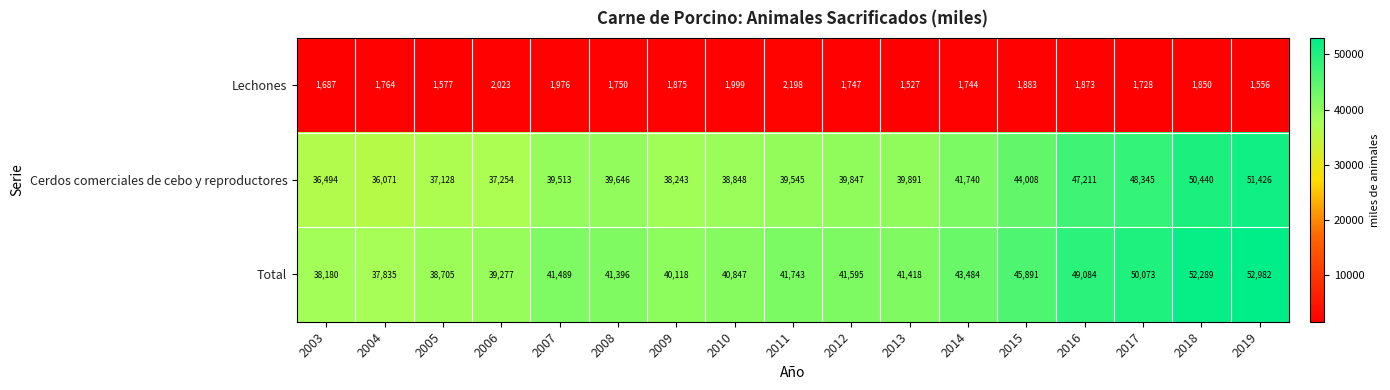

What is the greatest value displayed?

52982